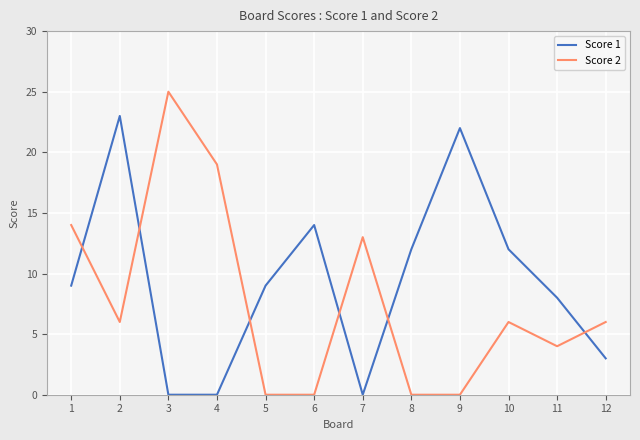

At which category is the sum across all series the highest?

2